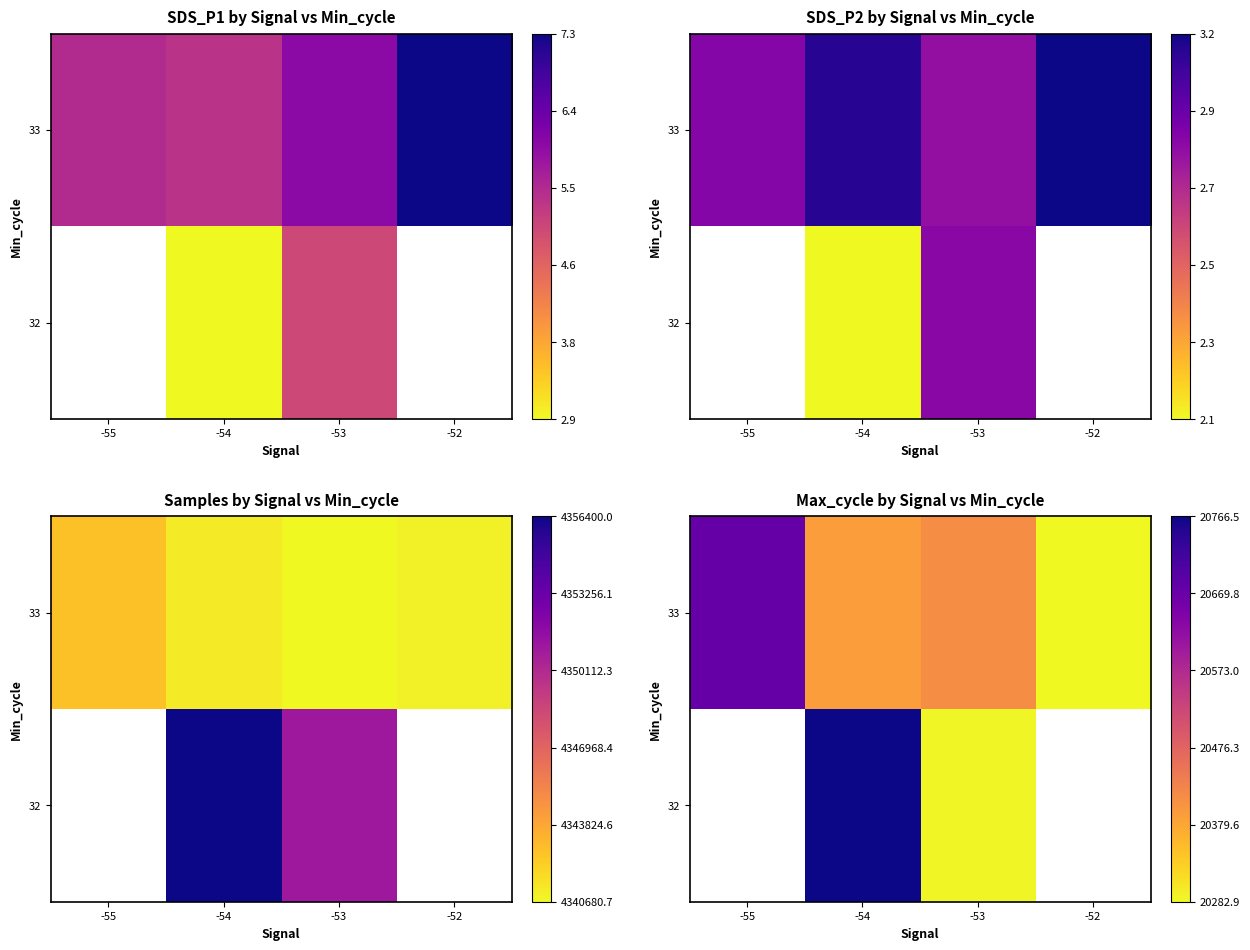

Is the value of 32 at -53 greater than the value of 33 at -53?

No